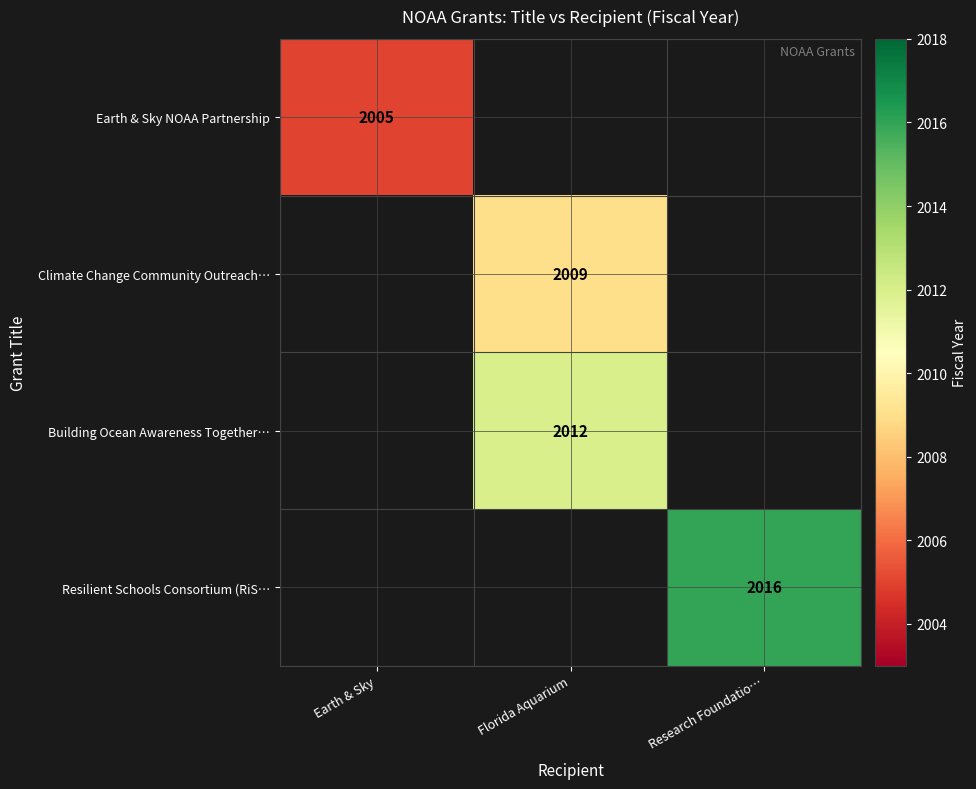

The Building Ocean Awareness Together… series shows 1118 at Florida Aquarium. True or false?

False